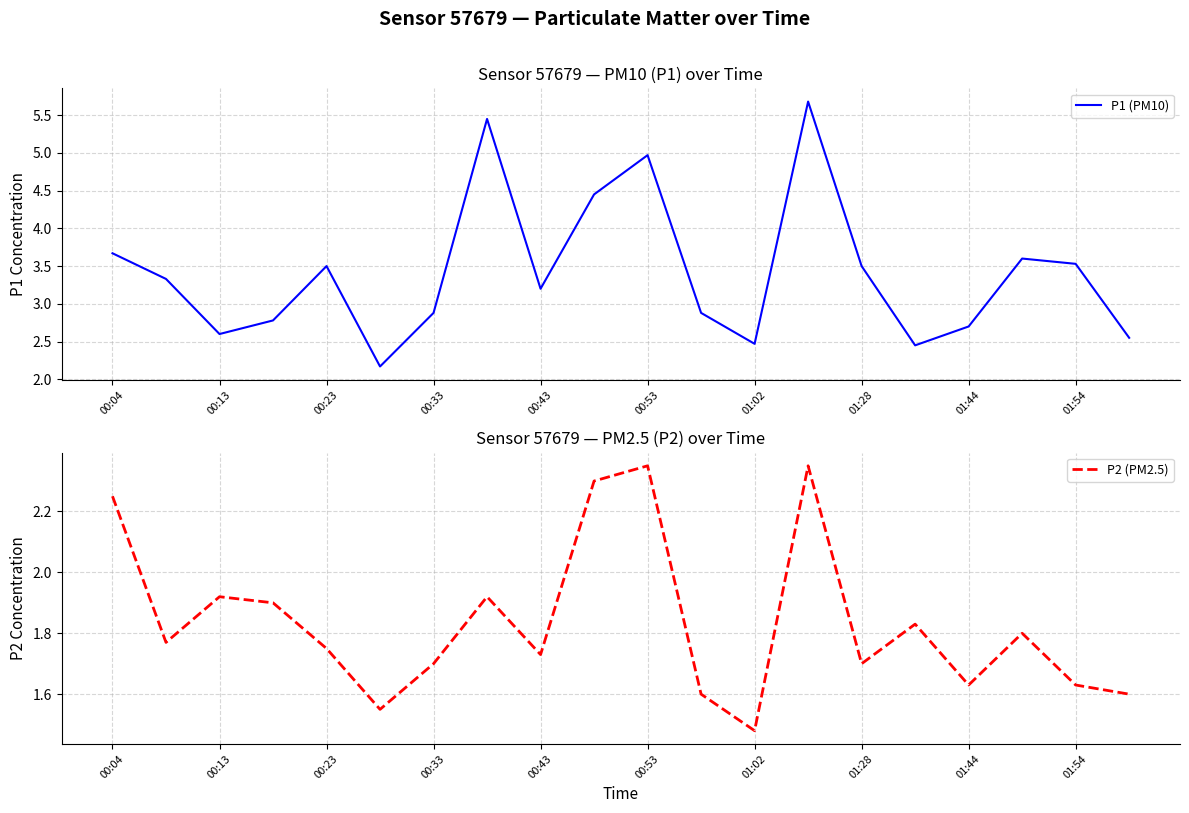

At which category does P1 (PM10) reach its first local valley?

00:13